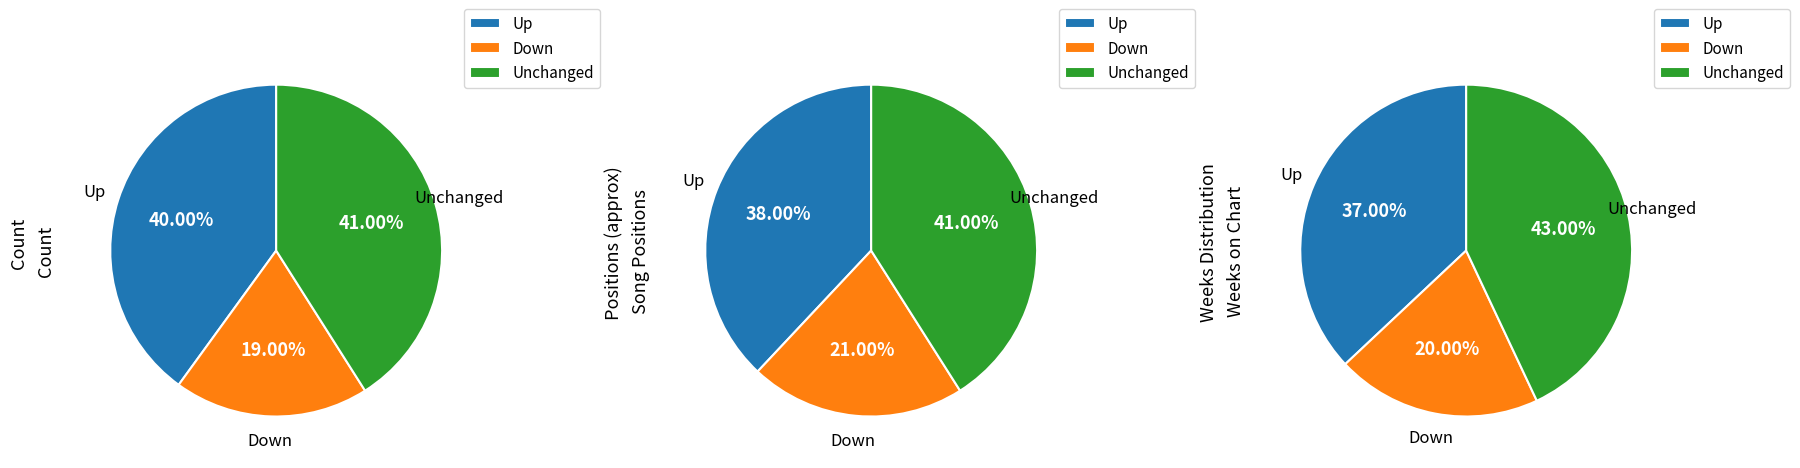

To the nearest percent, what portion does up represent?

40%